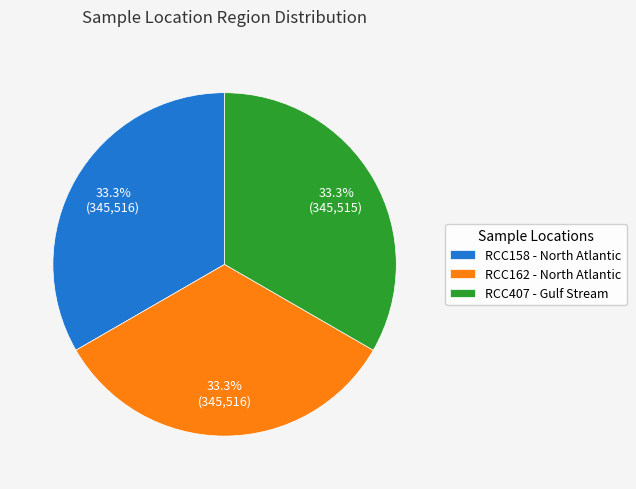

Combined, what portion of the pie is RCC162 - North Atlantic and RCC158 - North Atlantic?

66.7%